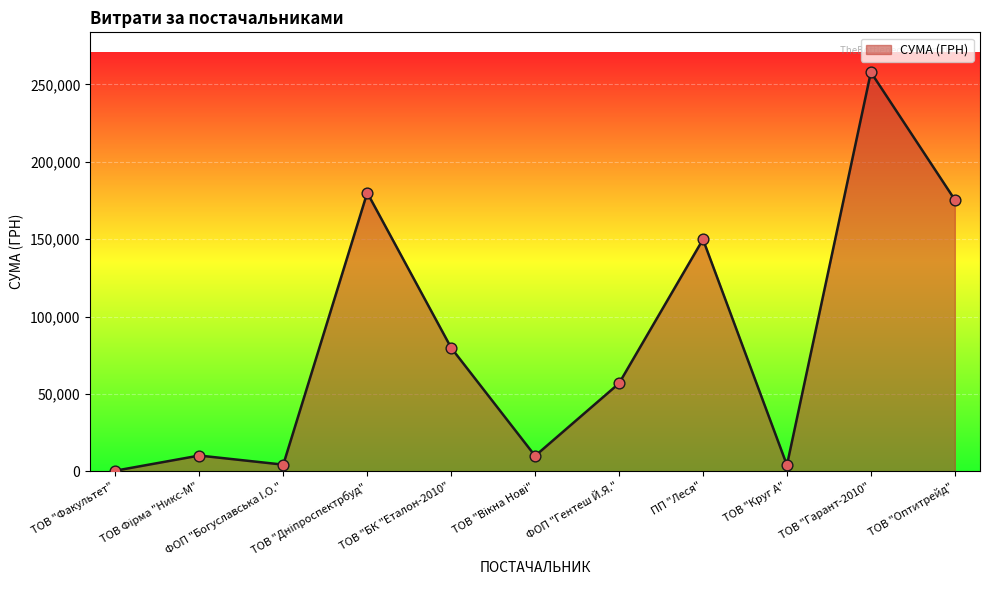

What is the ratio of the value at ТОВ "Оптитрейд" to the value at ТОВ "Гарант-2010"?

0.7